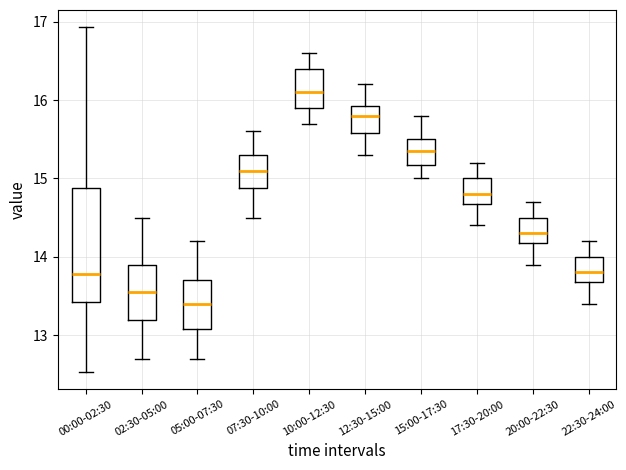

Reading left to right, transcribe this box plot: for each box, give where its median line is, the range the box spans, and where its two whiskers end, as read against the y-axis. The values are not printed on the chart, so give them approximately, as read against the axis.

00:00-02:30: median 13.8, box 13.4 to 14.9, whiskers 12.5 to 16.9
02:30-05:00: median 13.6, box 13.2 to 13.9, whiskers 12.7 to 14.5
05:00-07:30: median 13.4, box 13.1 to 13.7, whiskers 12.7 to 14.2
07:30-10:00: median 15.1, box 14.9 to 15.3, whiskers 14.5 to 15.6
10:00-12:30: median 16.1, box 15.9 to 16.4, whiskers 15.7 to 16.6
12:30-15:00: median 15.8, box 15.6 to 15.9, whiskers 15.3 to 16.2
15:00-17:30: median 15.4, box 15.2 to 15.5, whiskers 15.0 to 15.8
17:30-20:00: median 14.8, box 14.7 to 15.0, whiskers 14.4 to 15.2
20:00-22:30: median 14.3, box 14.2 to 14.5, whiskers 13.9 to 14.7
22:30-24:00: median 13.8, box 13.7 to 14.0, whiskers 13.4 to 14.2